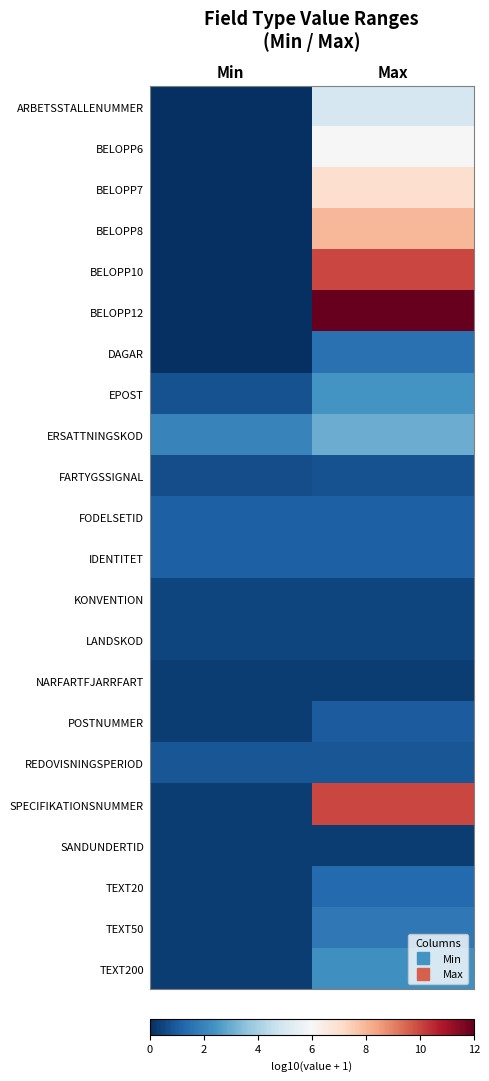

At which category is the sum across all series the highest?

Max